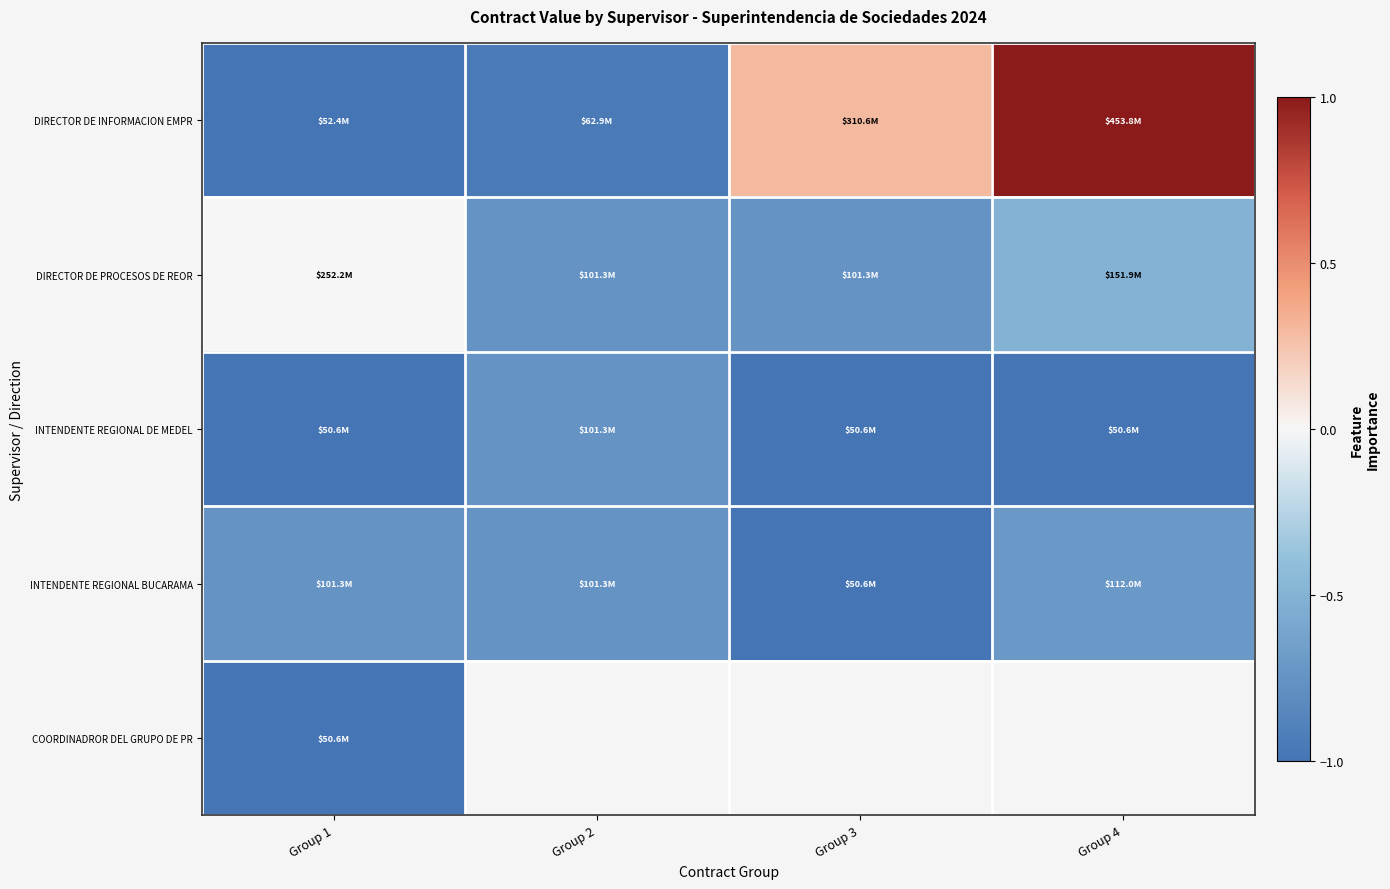

The value of DIRECTOR DE PROCESOS DE REOR at Group 2 is -1.0. True or false?

False